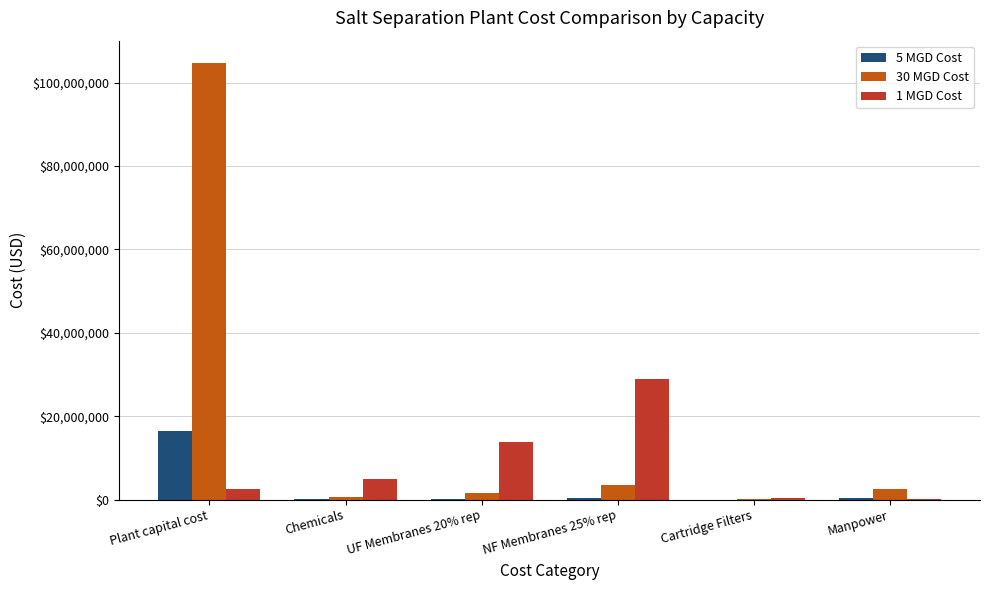

Which category has the highest value in the 5 MGD Cost series?

Plant capital cost